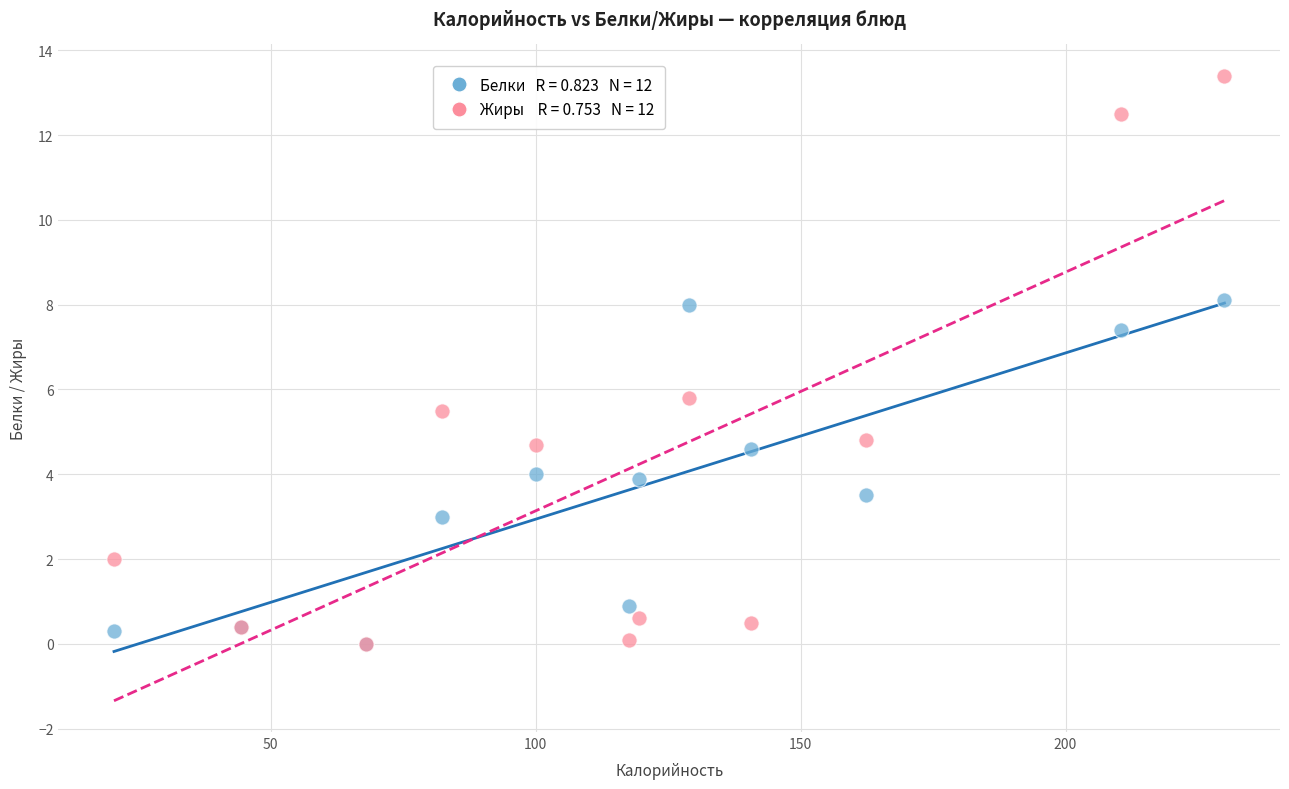

Across all series, what Y value is closest to 6?

5.8